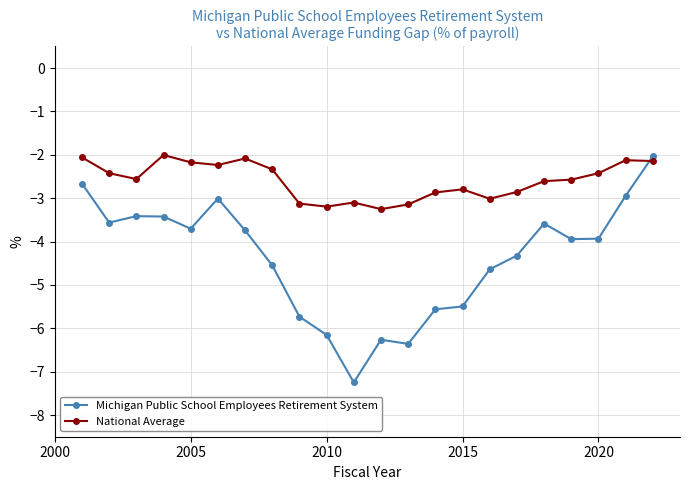

At how many categories does at least one series exceed -4?

22